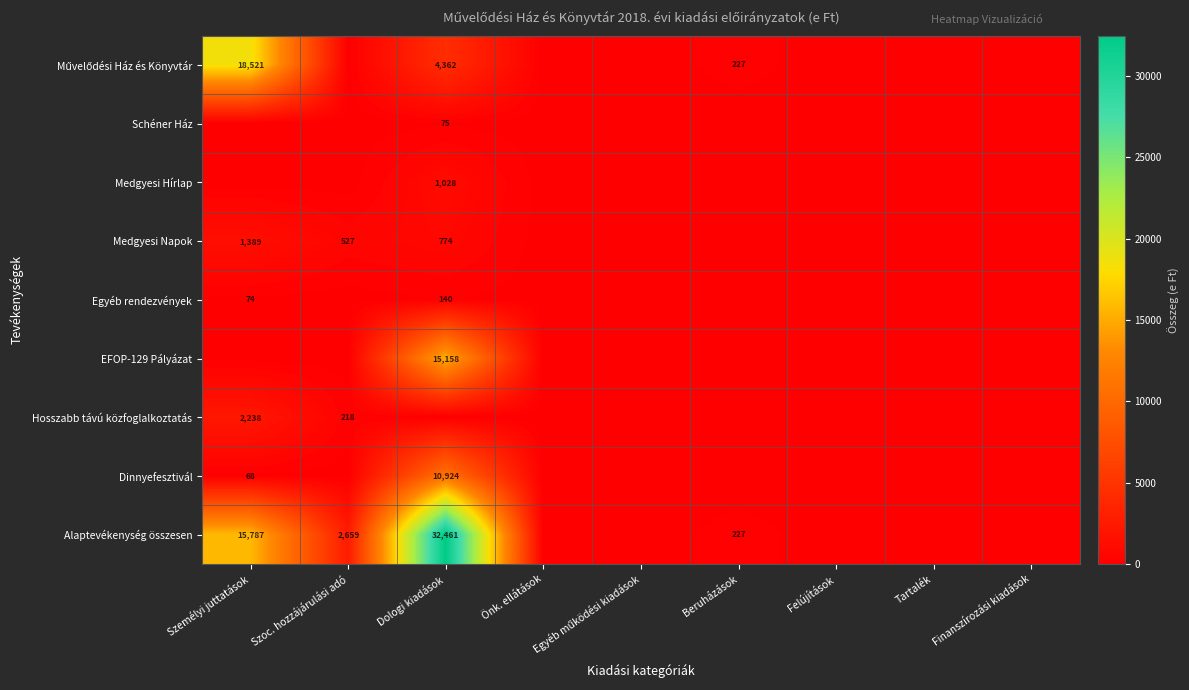

Between Önk. ellátások and Beruházások, which is larger?

Beruházások